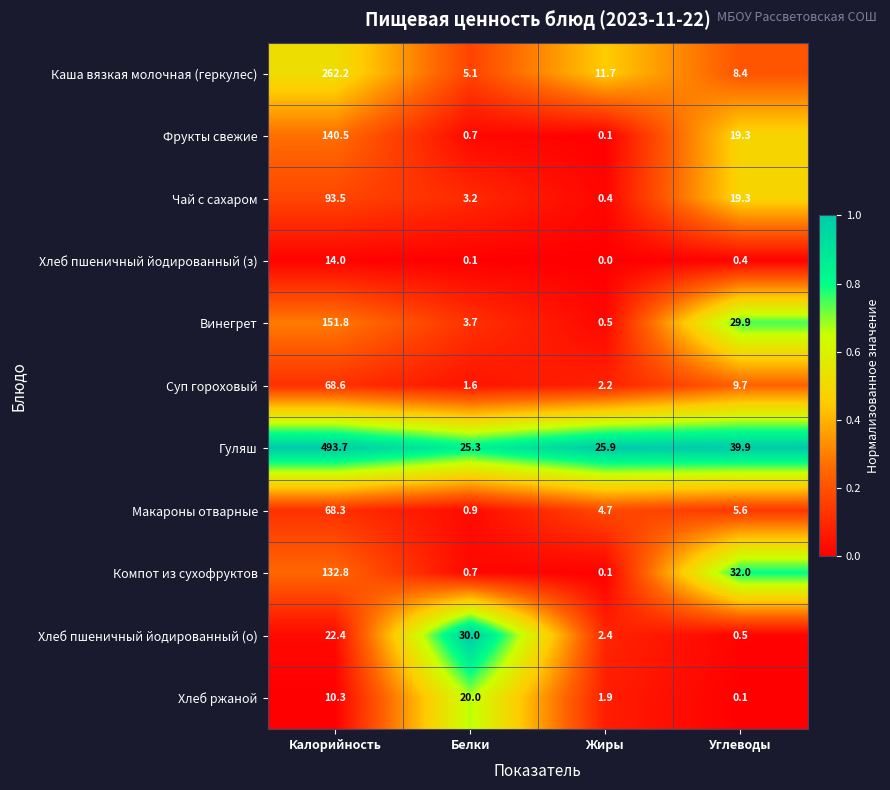

Where is Компот из сухофруктов nearest to the value 66?

Углеводы